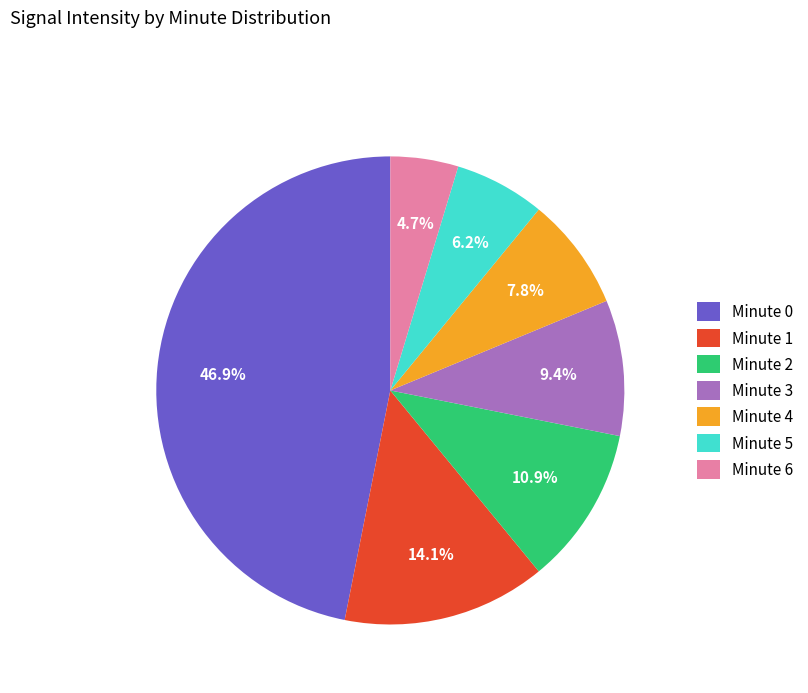

Is the sum of Minute 2 and Minute 6 greater than half?

No